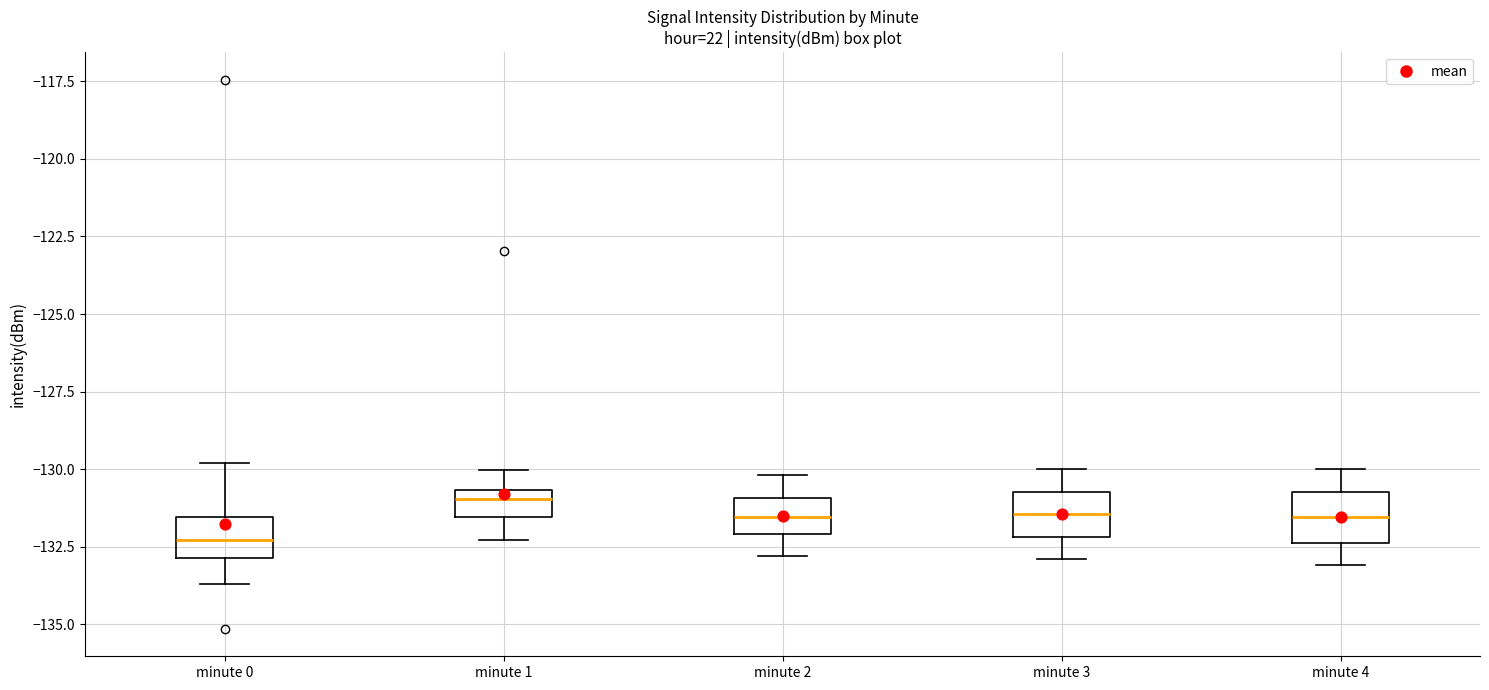

Reading left to right, read every box against the y-axis: the position of its median line, the range the box covers, and the ends of its whiskers. The values are not printed on the chart, so give them approximately, as read against the axis.

minute 0: median -132.5, box -133.0 to -131.5, whiskers -133.5 to -130.0
minute 1: median -131.0, box -131.5 to -130.5, whiskers -132.5 to -130.0
minute 2: median -131.5, box -132.0 to -131.0, whiskers -133.0 to -130.0
minute 3: median -131.5, box -132.0 to -130.5, whiskers -133.0 to -130.0
minute 4: median -131.5, box -132.5 to -130.5, whiskers -133.0 to -130.0